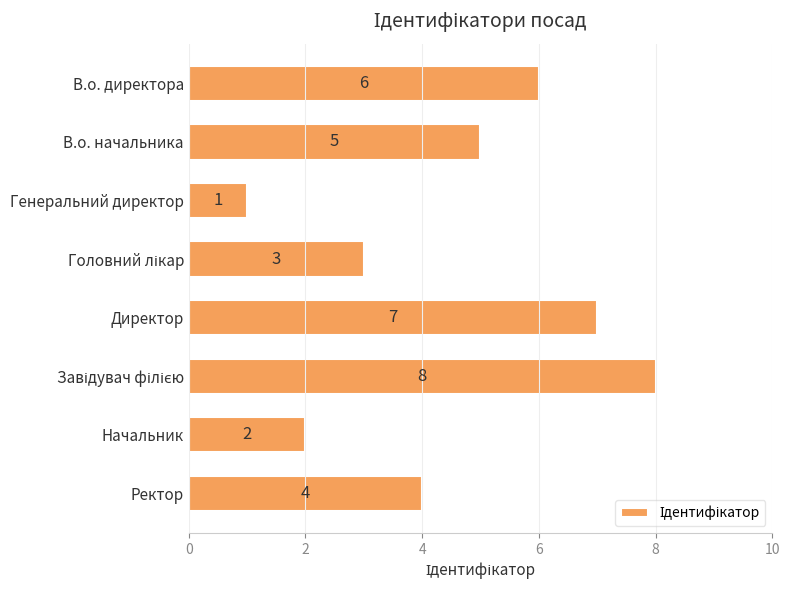

What is the difference between the maximum and second lowest values?

6